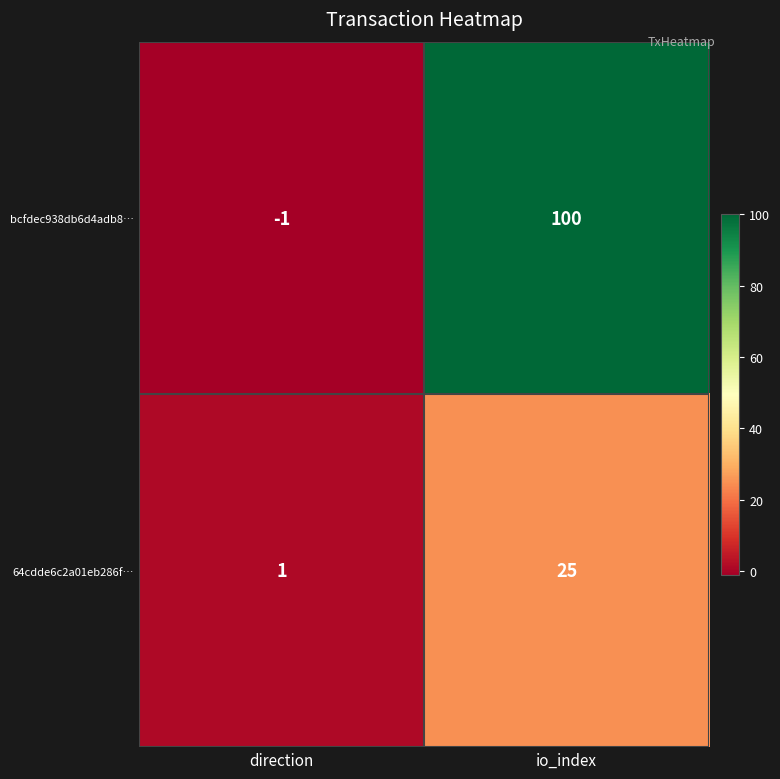

What is the sum of the 64cdde6c2a01eb286f… values at io_index and direction?

26